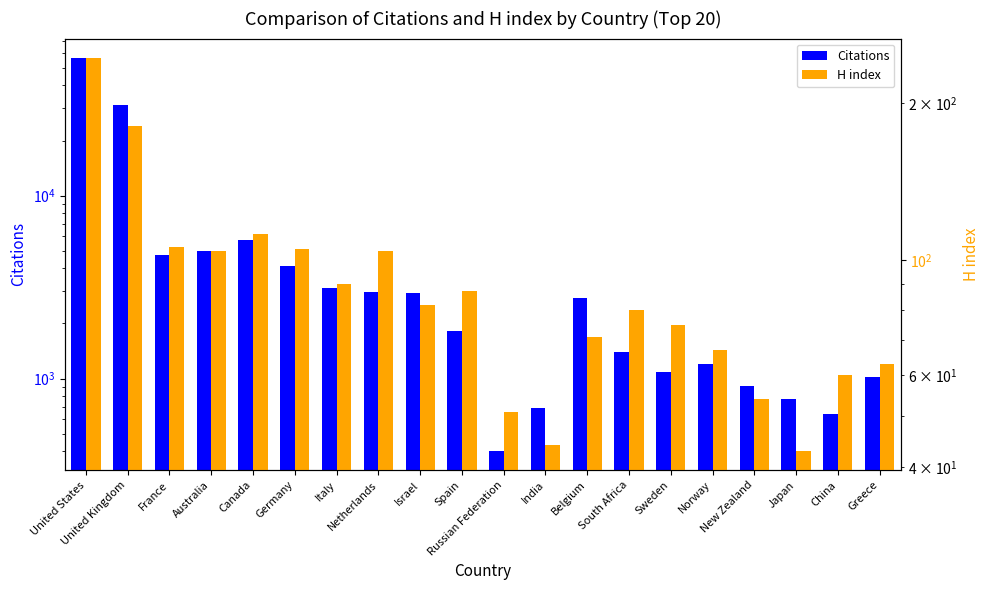

At which category is the sum across all series the highest?

United States